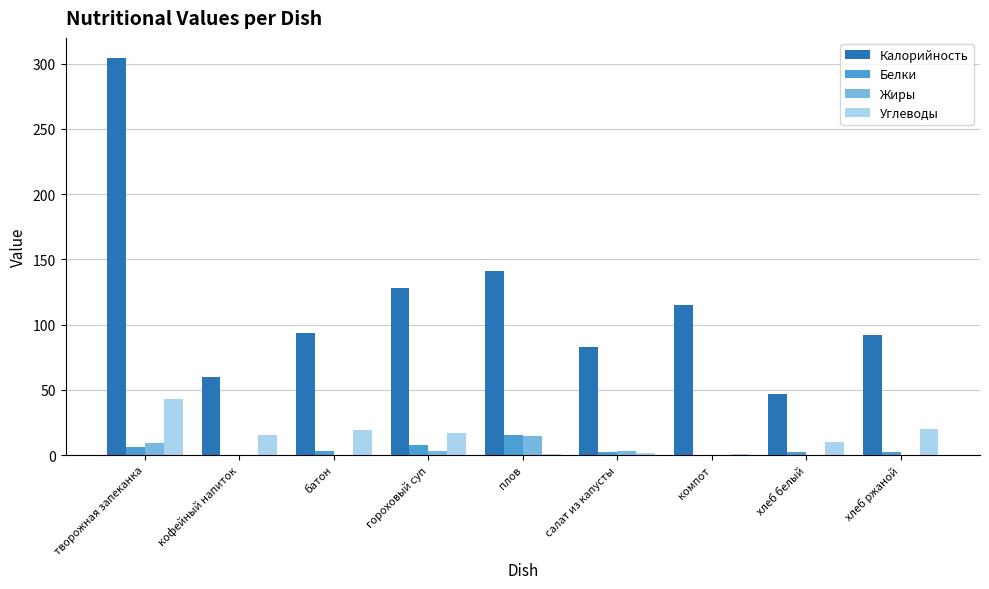

True or false: Белки has a value of 0.0 at компот.

True